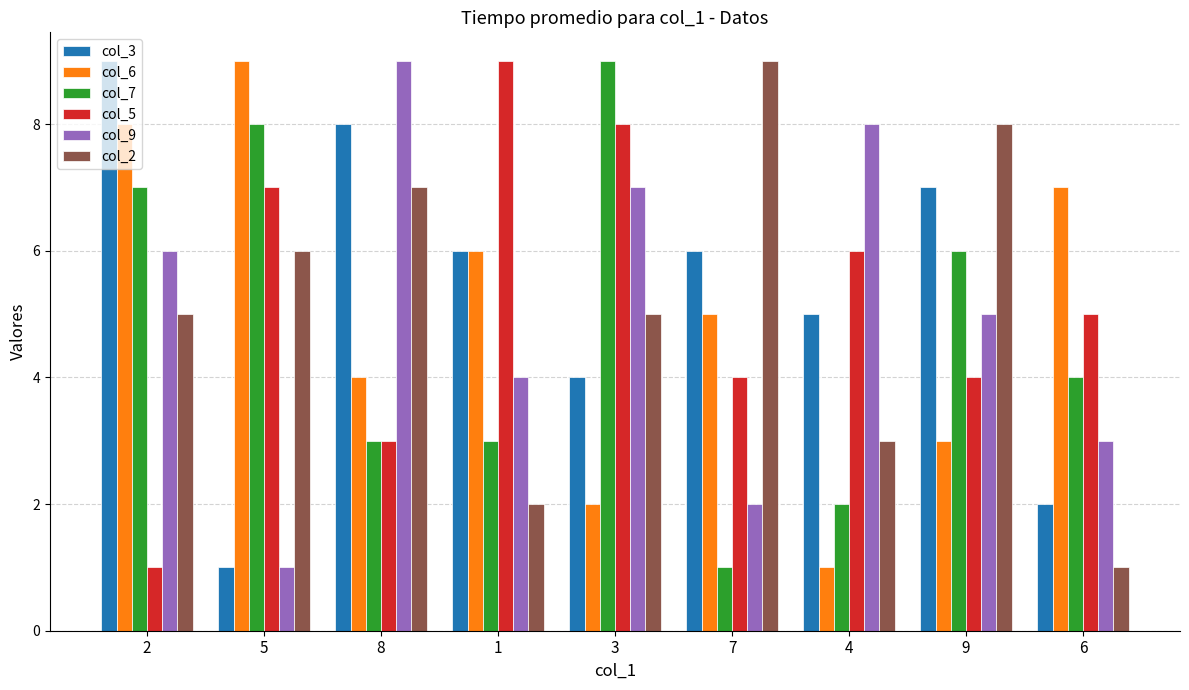

What are all the series names shown in the legend?

col_3, col_6, col_7, col_5, col_9, col_2